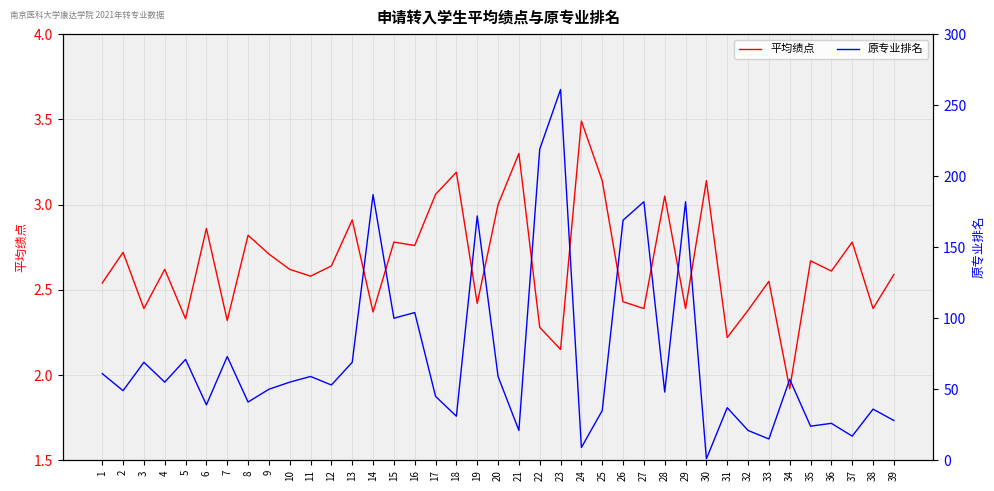

How many series are shown in this chart?

2